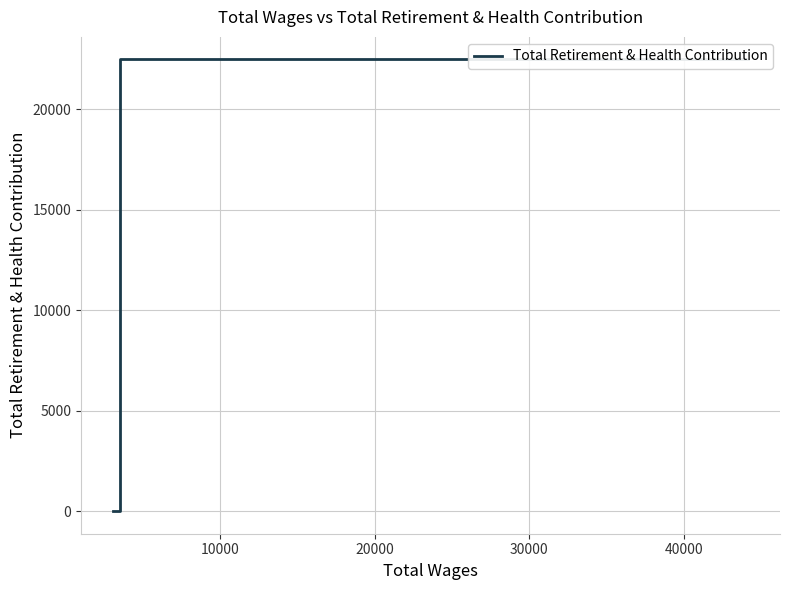

Reading right to left, extract all data points from this chart.

0	0	22481